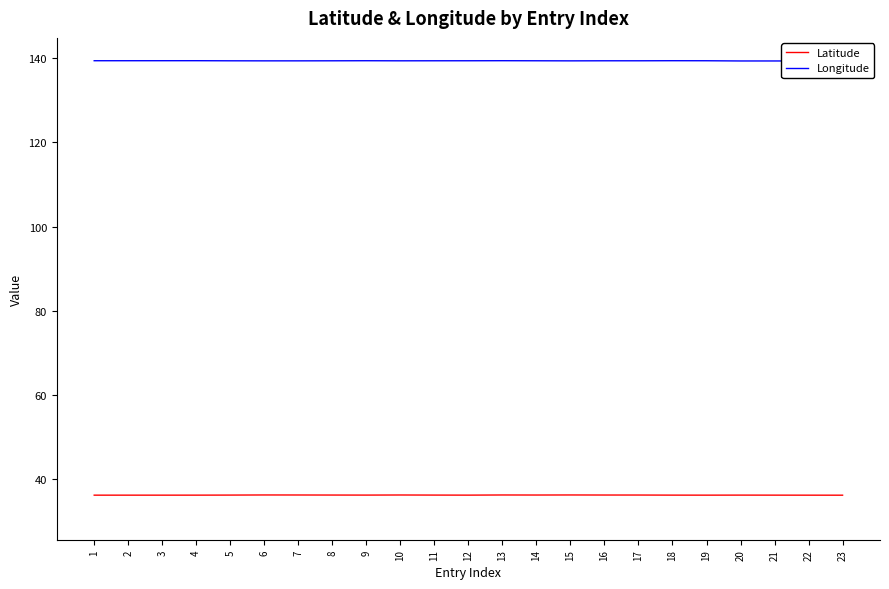

At how many categories does at least one series exceed 68?

23